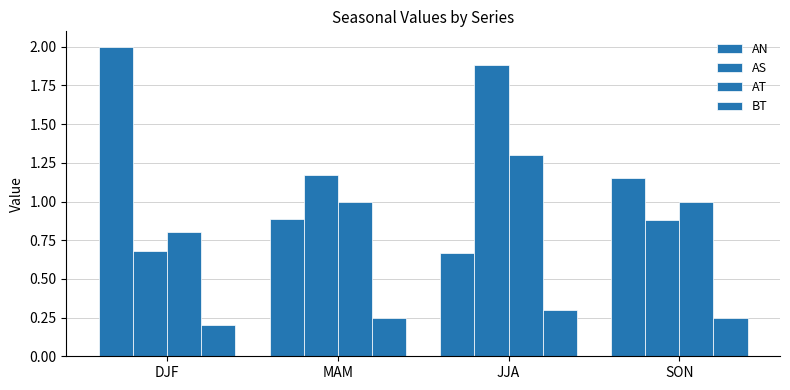

Read the AN value at SON.

1.1